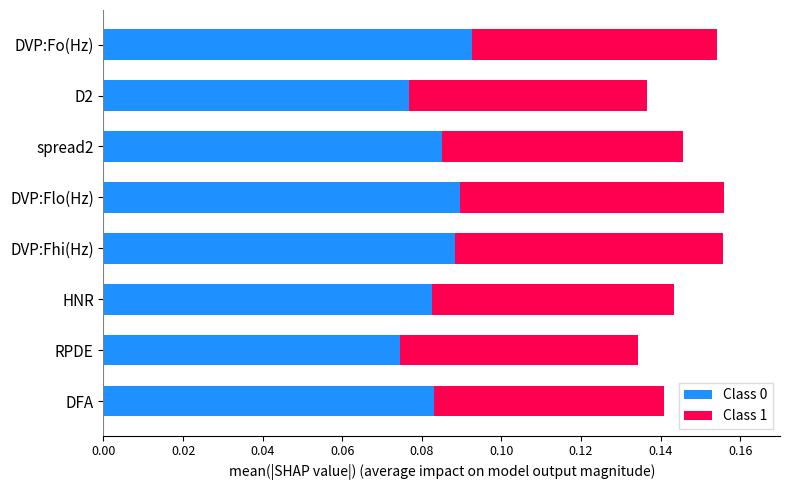

Count the Class 0 values in the range 0 to 1.

8